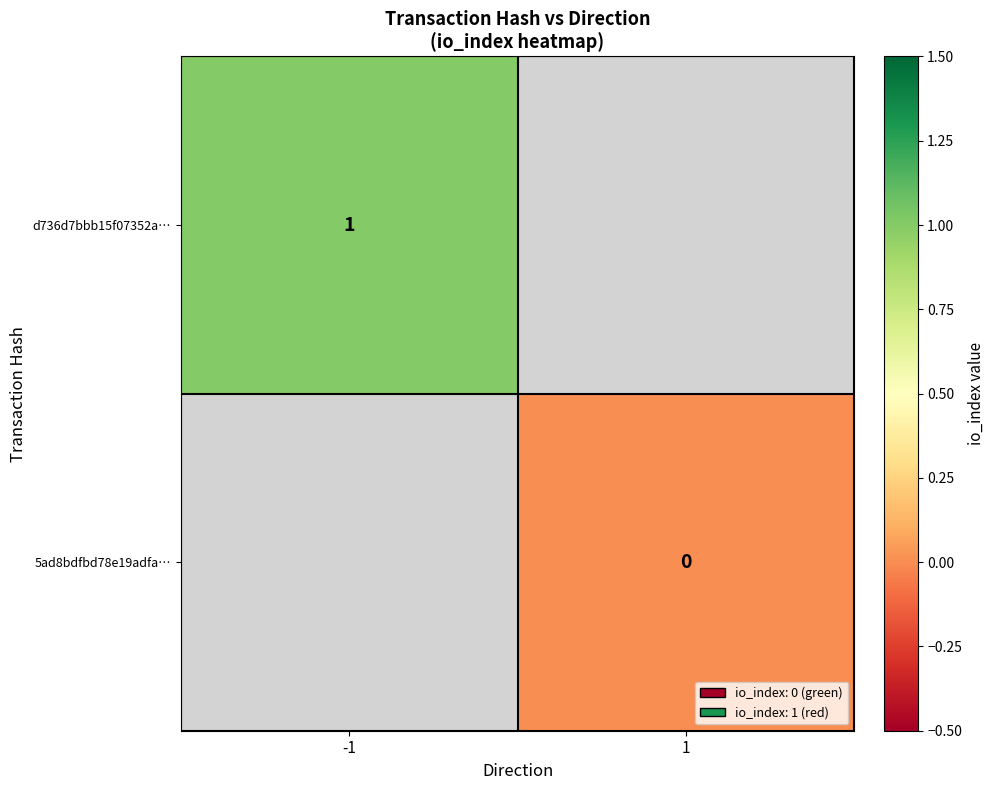

The value of d736d7bbb15f07352a… at -1 is 0.6. True or false?

False